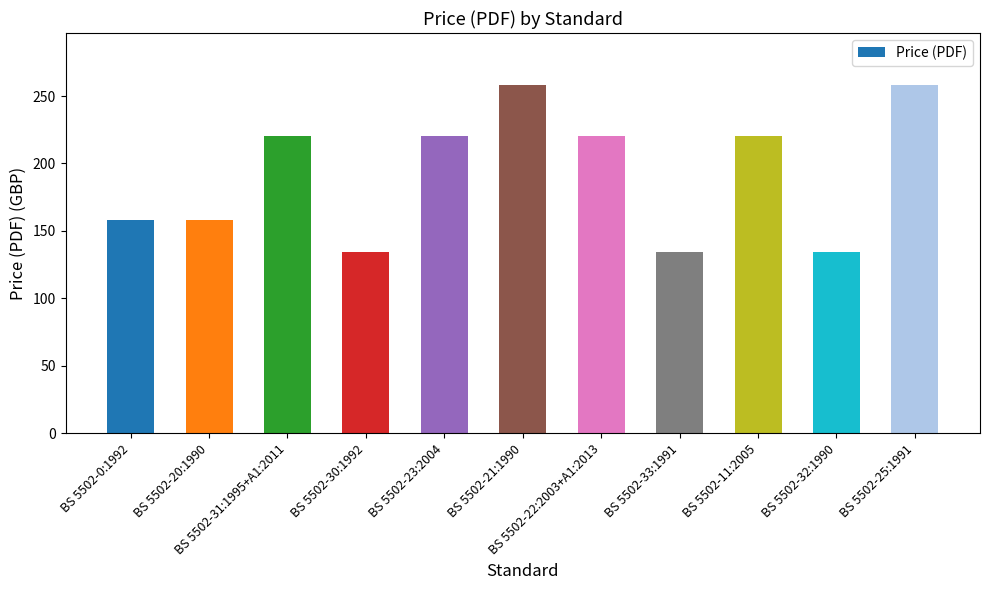

Count the values in the range 134 to 220.

9